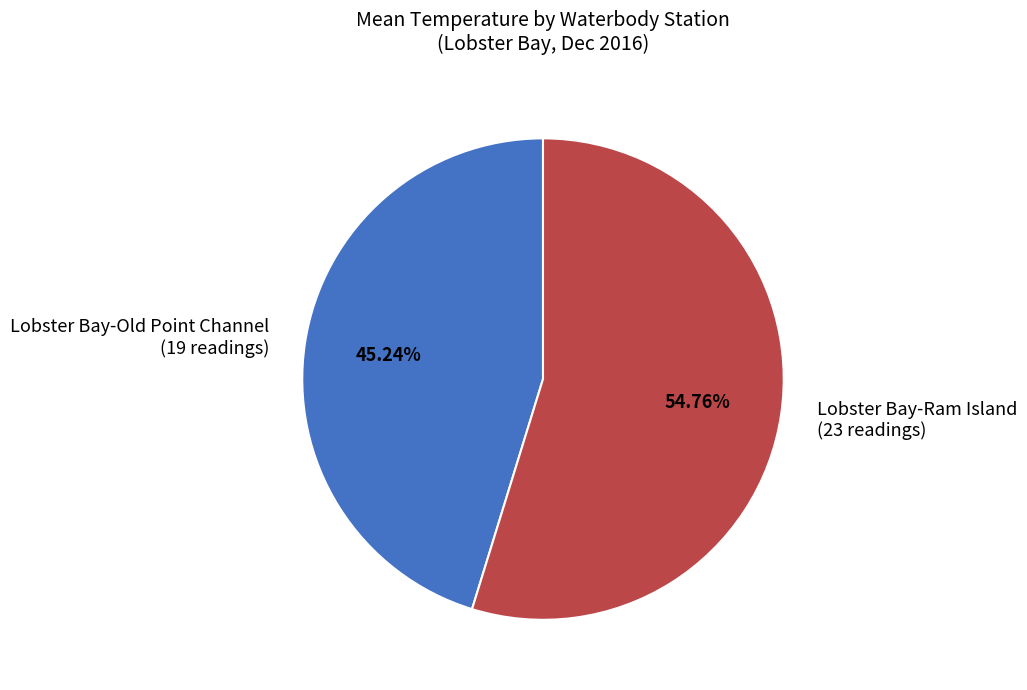

Between Lobster Bay-Ram Island (23 readings) and Lobster Bay-Old Point Channel (19 readings), which is larger?

Lobster Bay-Ram Island (23 readings)